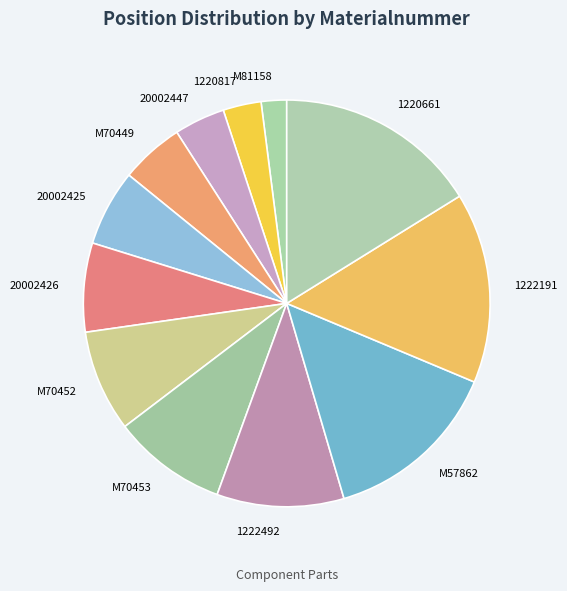

Which slice is the smallest?

M81158